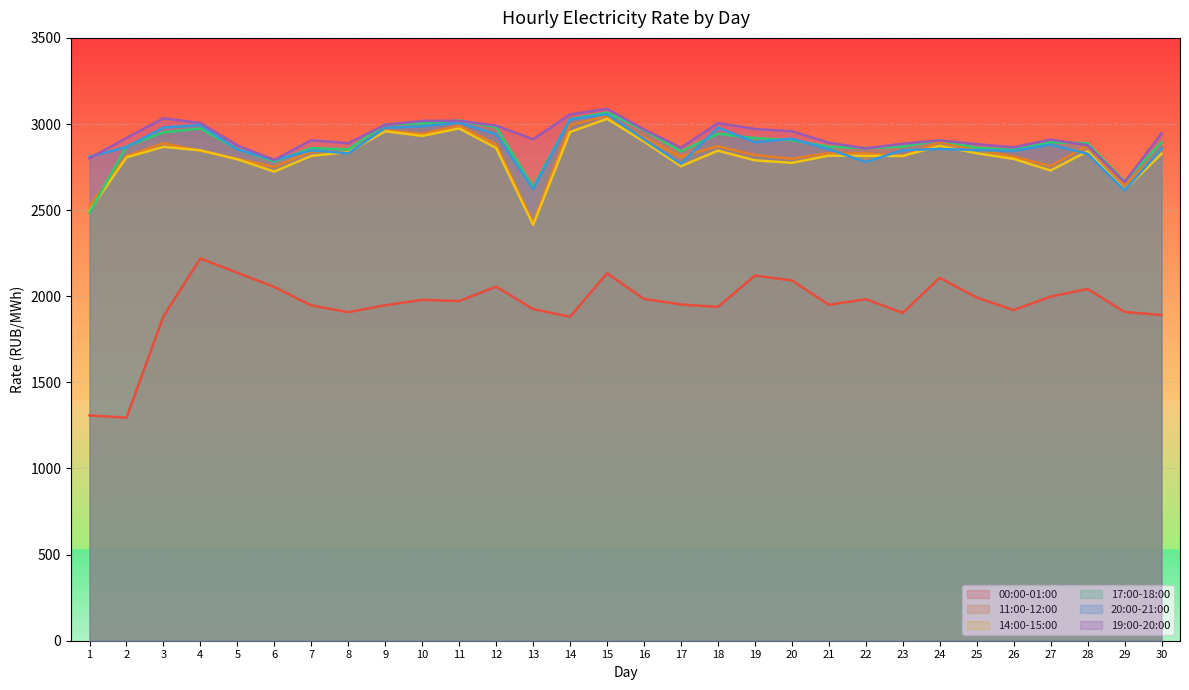

True or false: 19:00-20:00 and 17:00-18:00 cross at least once.

True